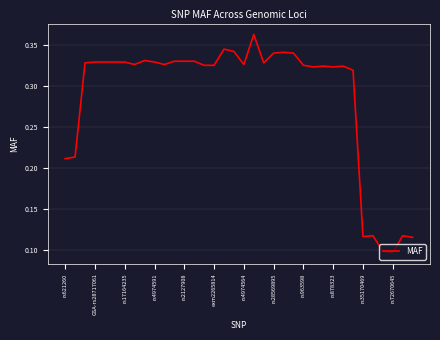

Reading right to left, list all the values displayed in this chart.

0.1	0.1	0.1	0.1	0.1	0.1	0.3	0.3	0.3	0.3	0.3	0.3	0.3	0.3	0.3	0.3	0.4	0.3	0.3	0.3	0.3	0.3	0.3	0.3	0.3	0.3	0.3	0.3	0.3	0.3	0.3	0.3	0.3	0.3	0.2	0.2